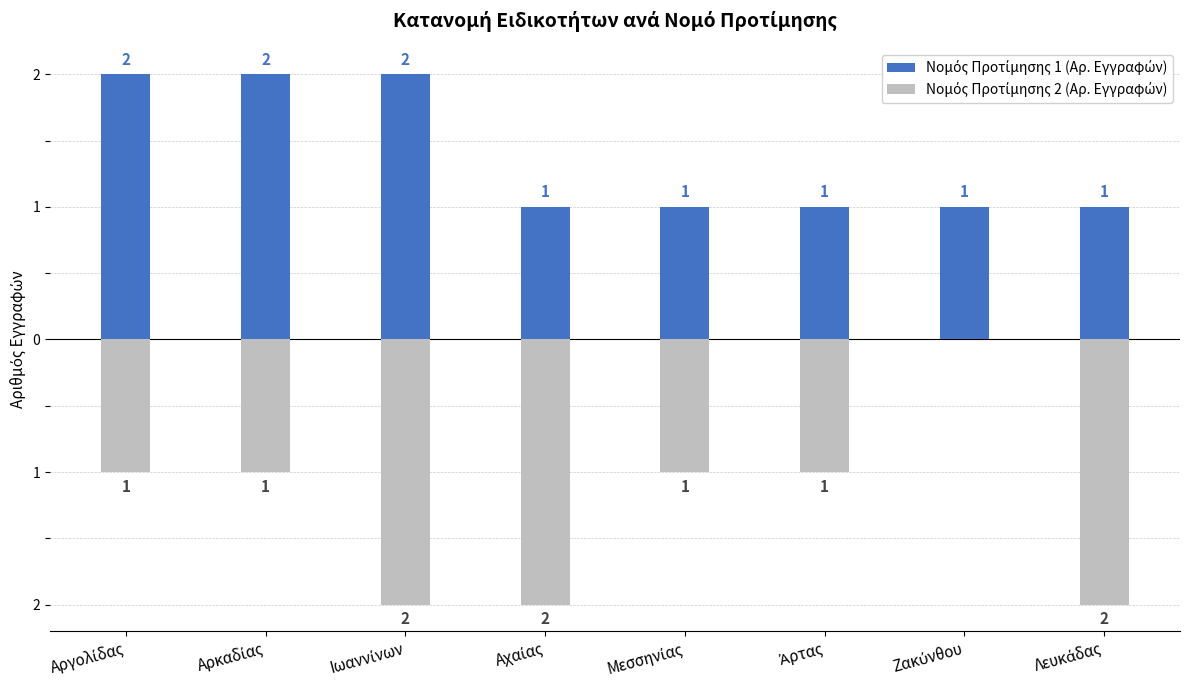

The Νομός Προτίμησης 1 (Αρ. Εγγραφών) series shows 3 at Ιωαννίνων. True or false?

False